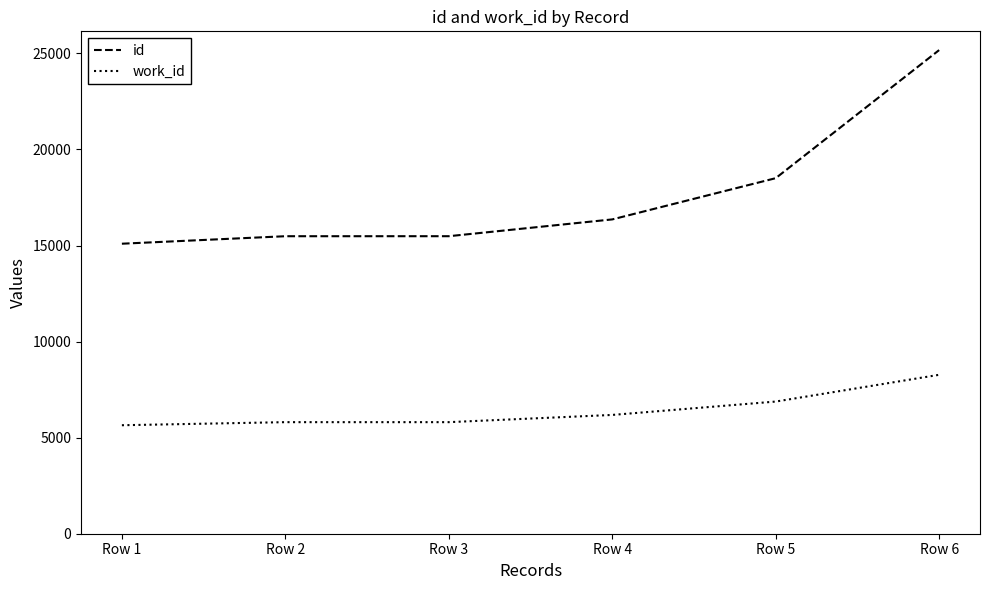

At which category is the sum across all series the highest?

Row 6